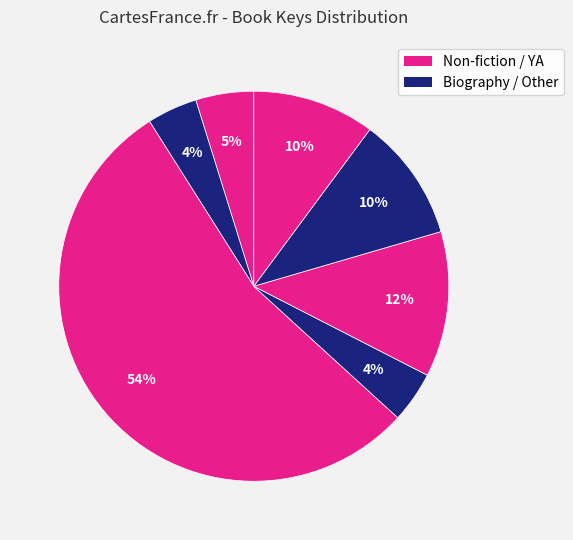

Count the number of slices in the pie.

7